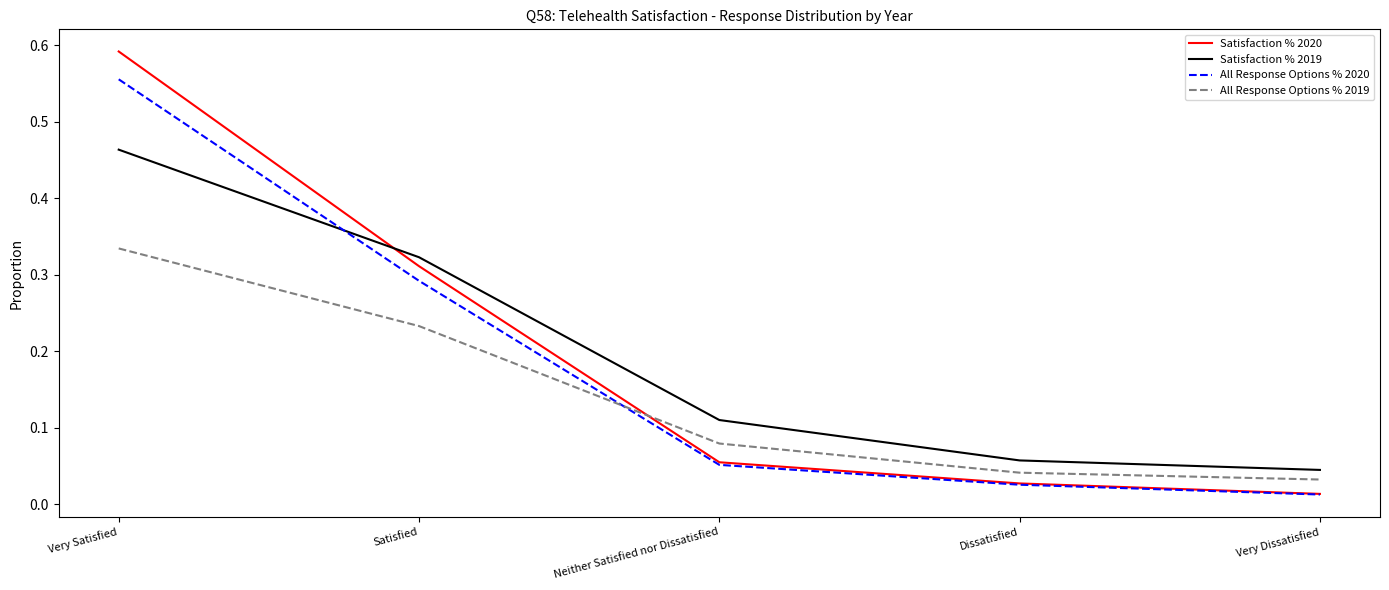

What position from the right is Neither Satisfied nor Dissatisfied?

3